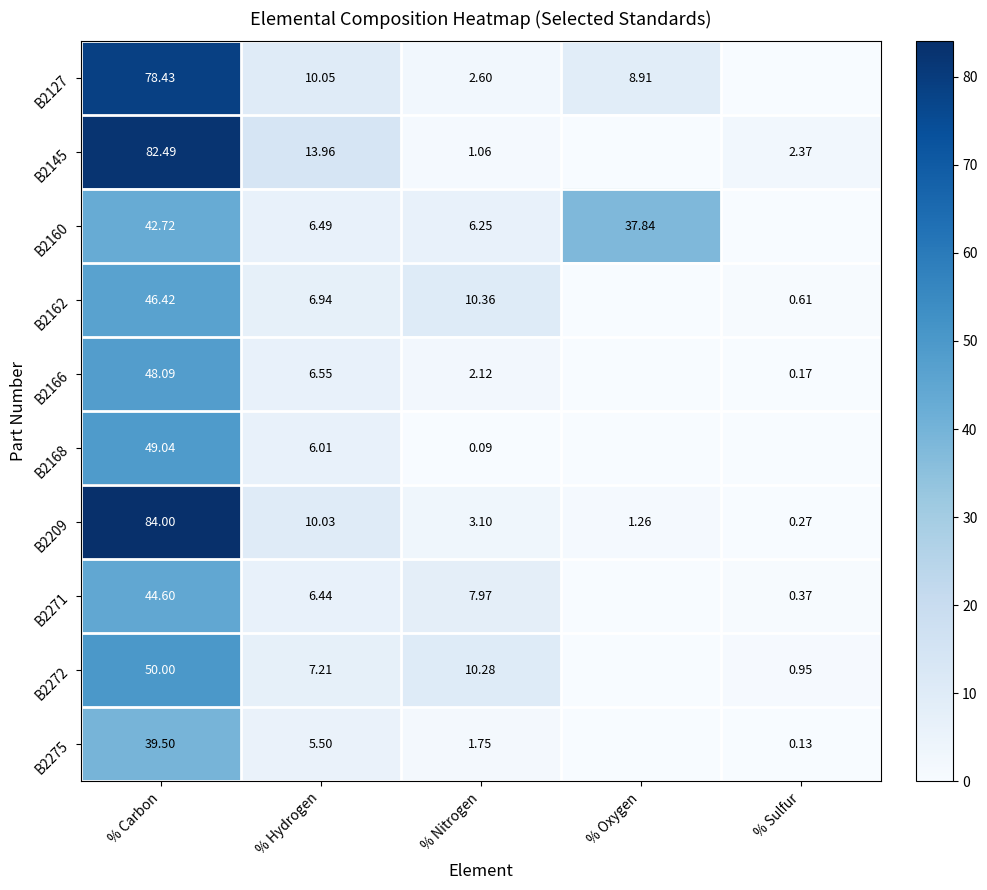

Where does the B2209 series first go above 3?

% Carbon